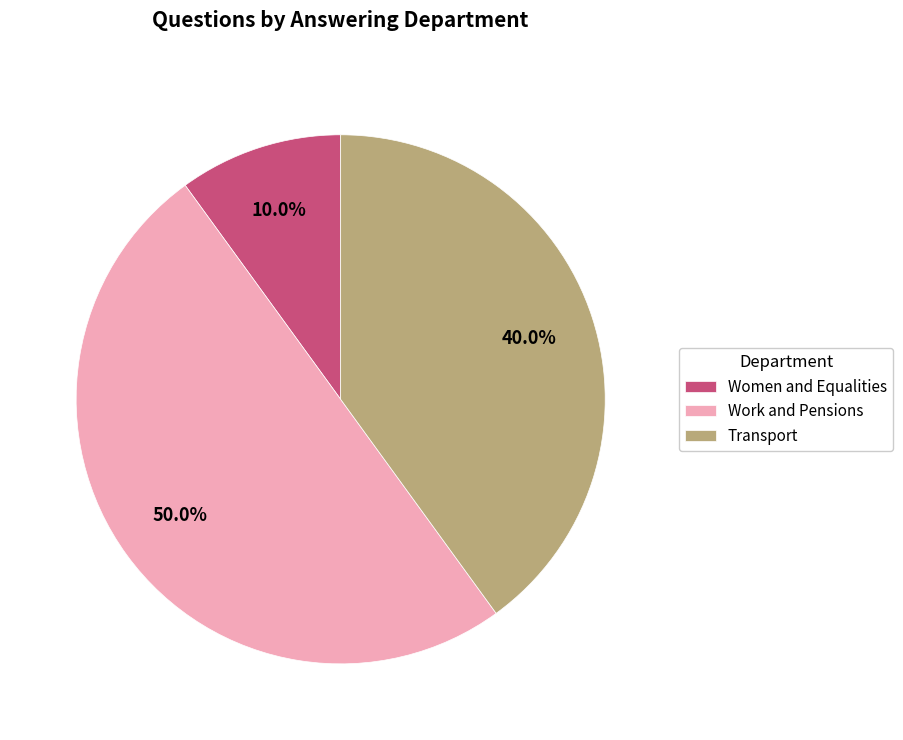

What is the total percentage of Work and Pensions and Transport?

90.0%